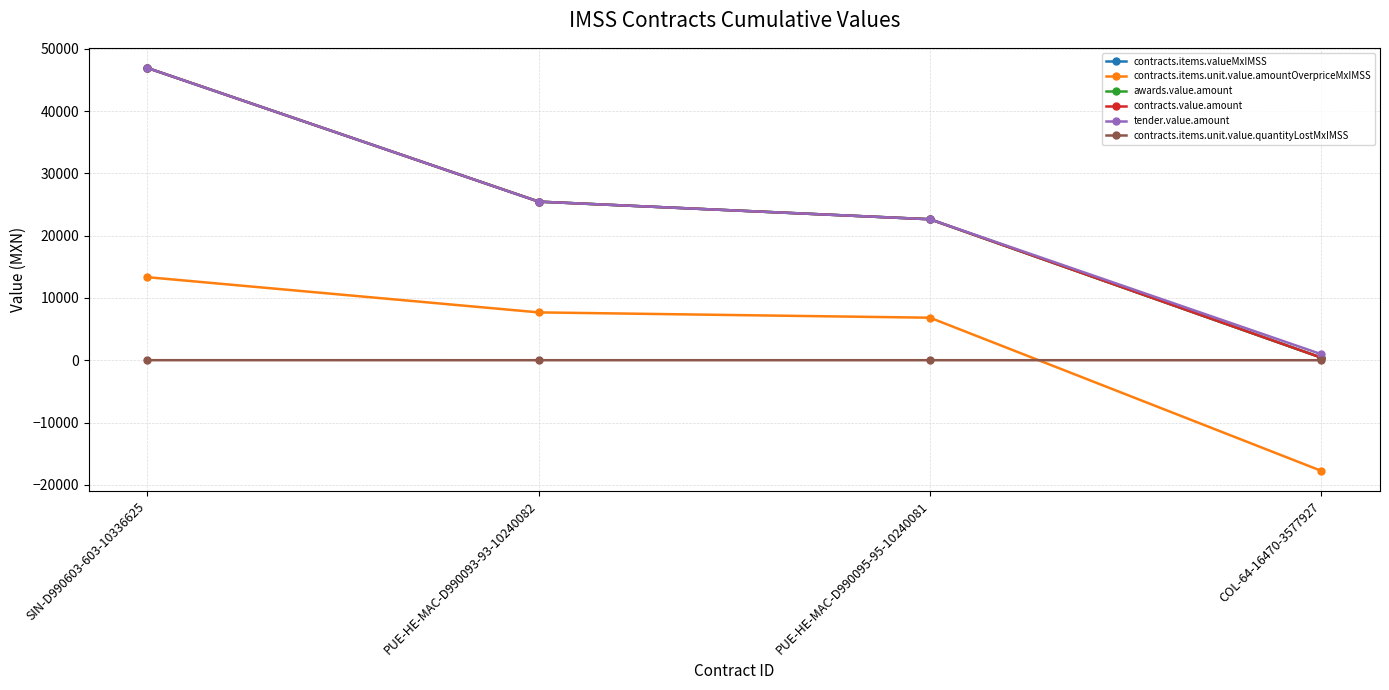

True or false: tender.value.amount and contracts.value.amount cross at least once.

False